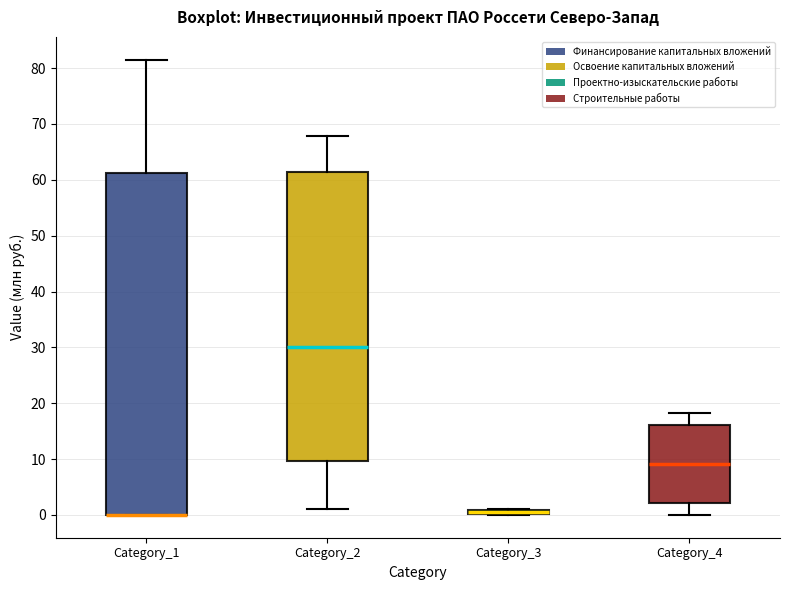

Where does the upper whisker of the box for Category_4 end on the y-axis? The values are not printed on the chart, so give them approximately, as read against the axis.

18